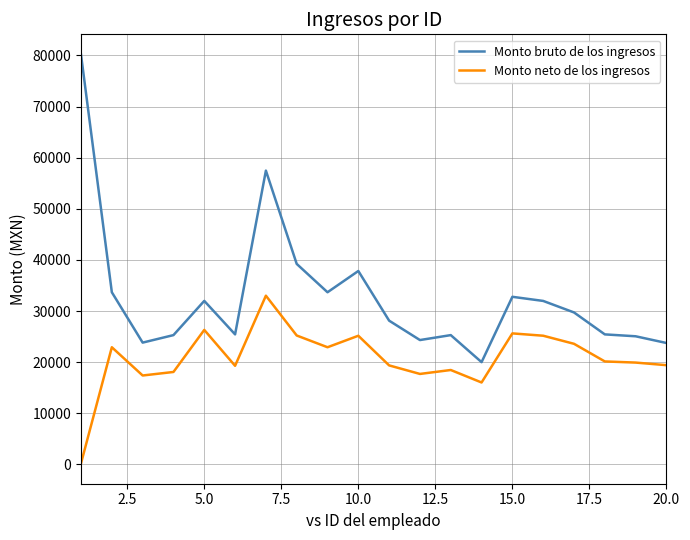

List the series in order of their overall mean, lowest first.

Monto neto de los ingresos, Monto bruto de los ingresos